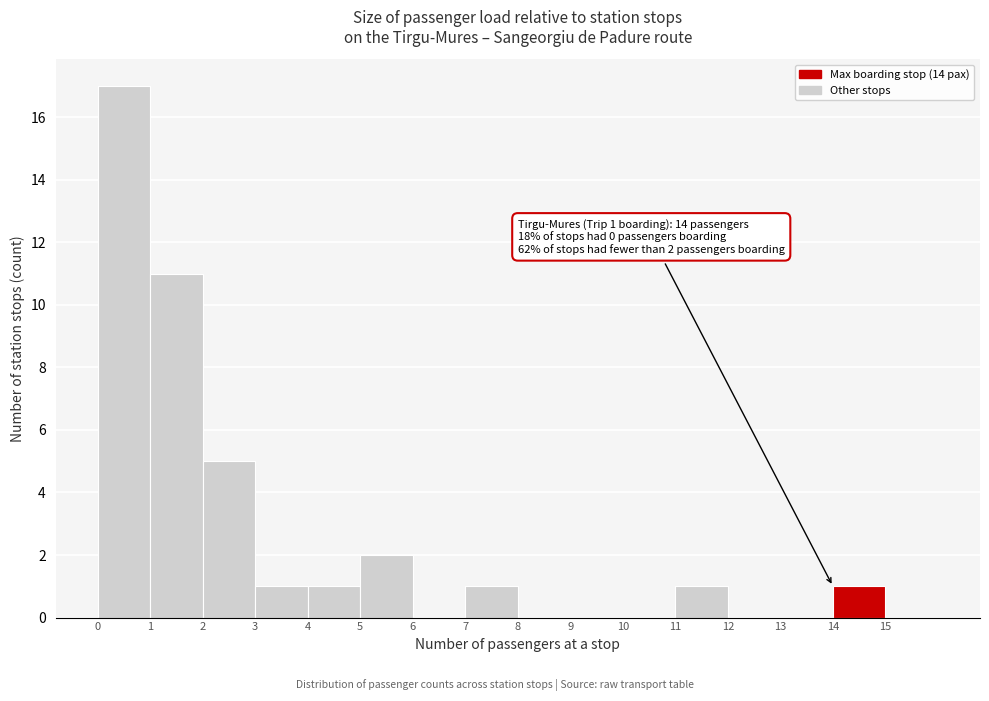

Which range on the x-axis has the tallest bar?

0 to 1